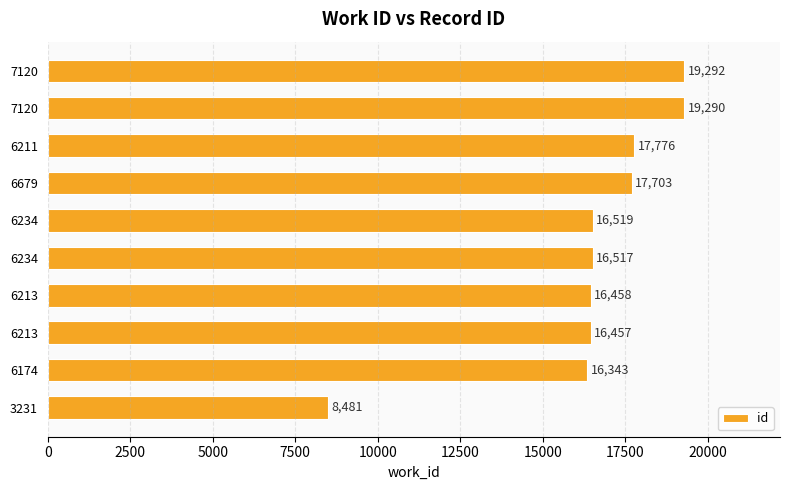

How many bars are there in total?

10